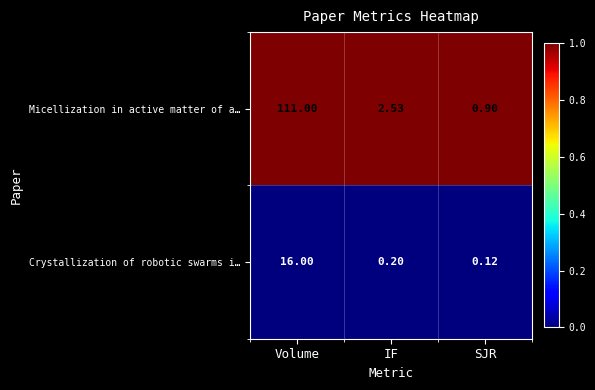

Which series changed the most between Volume and SJR?

Micellization in active matter of a…